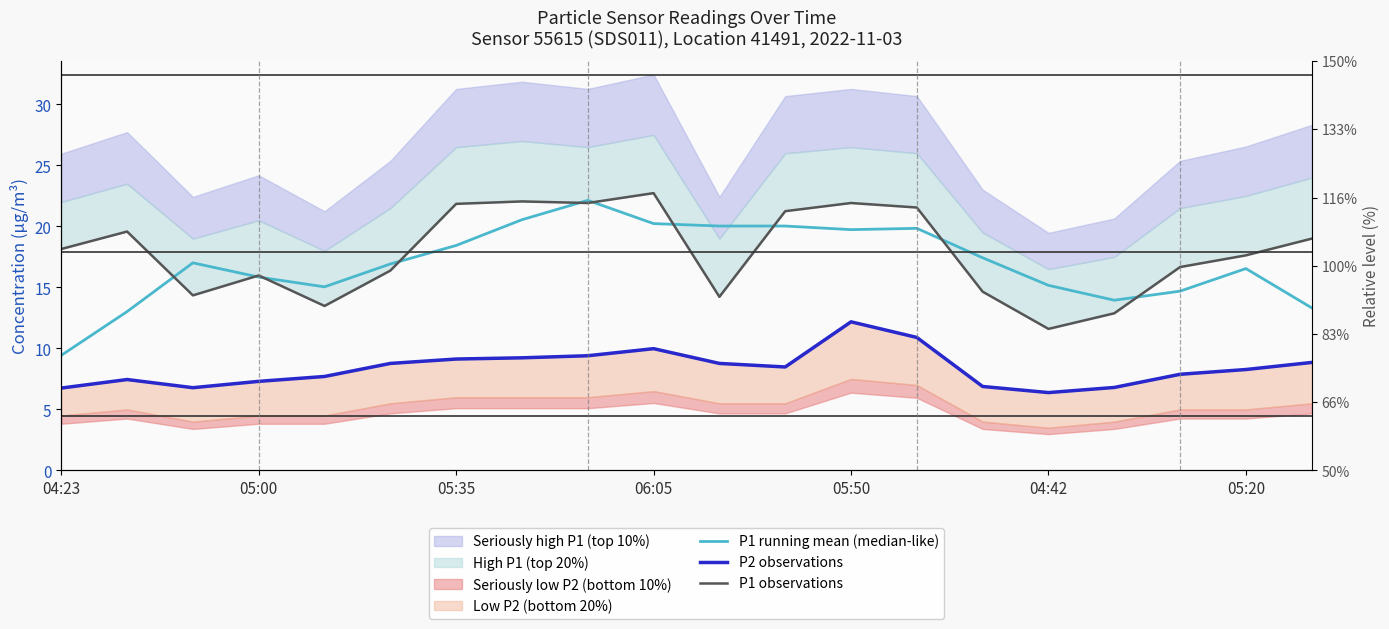

Reading right to left, list all the values displayed in this chart.

P1 running mean (median-like): 13.3	16.5	14.7	14.0	15.2	17.4	19.8	19.7	20.0	20.0	20.2	22.1	20.6	18.4	16.9	15.0	15.8	17.0	13.0	9.4
P2 observations: 8.8	8.3	7.9	6.8	6.4	6.9	10.9	12.2	8.5	8.8	10.0	9.4	9.2	9.1	8.8	7.7	7.3	6.8	7.5	6.8
P1 observations: 19.0	17.6	16.7	12.9	11.6	14.7	21.6	21.9	21.2	14.2	22.7	21.9	22.1	21.9	16.4	13.5	16.0	14.3	19.6	18.1